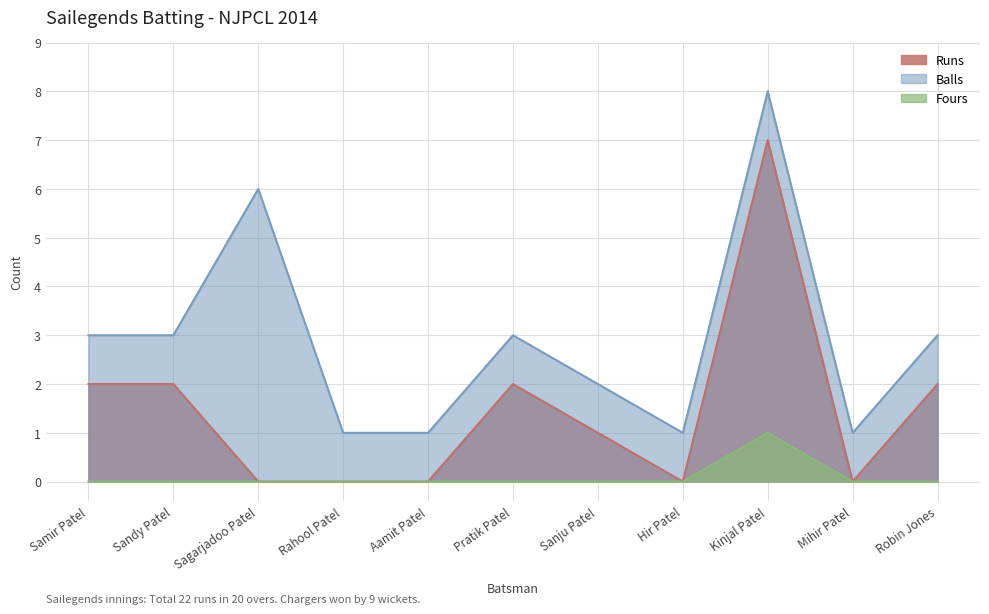

At which label does Balls reach its minimum?

Rahool Patel